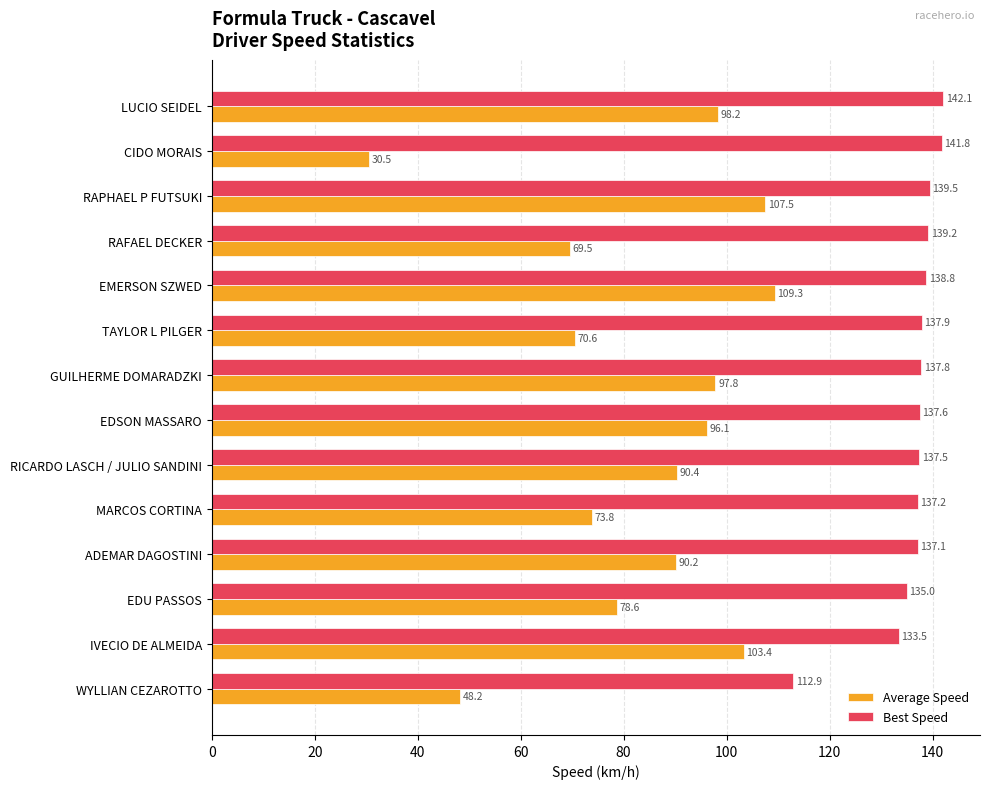

Which series changed the most between TAYLOR L PILGER and EDU PASSOS?

Average Speed